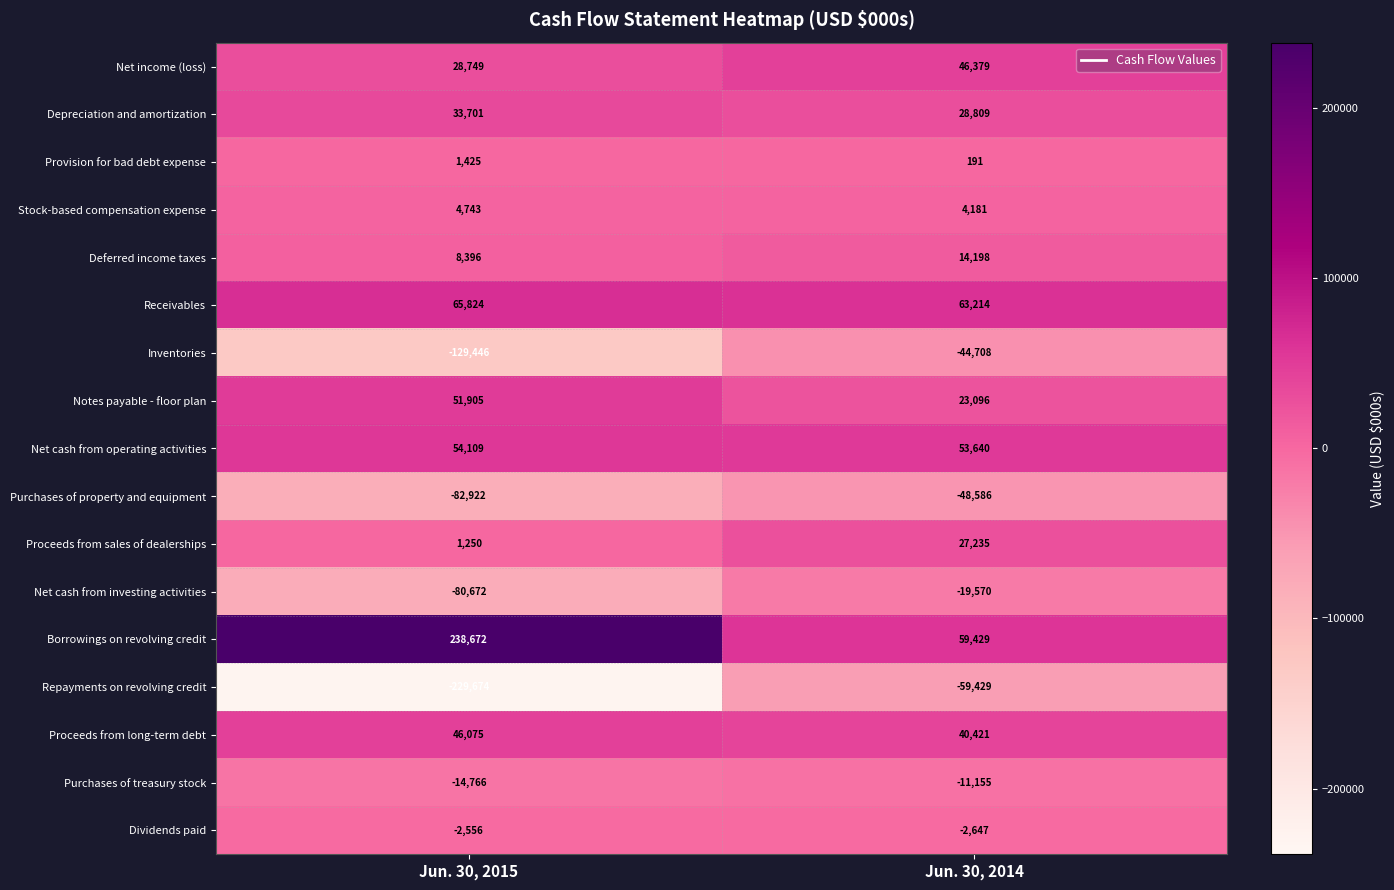

What is the difference between the highest and lowest values at Jun. 30, 2015?

468346